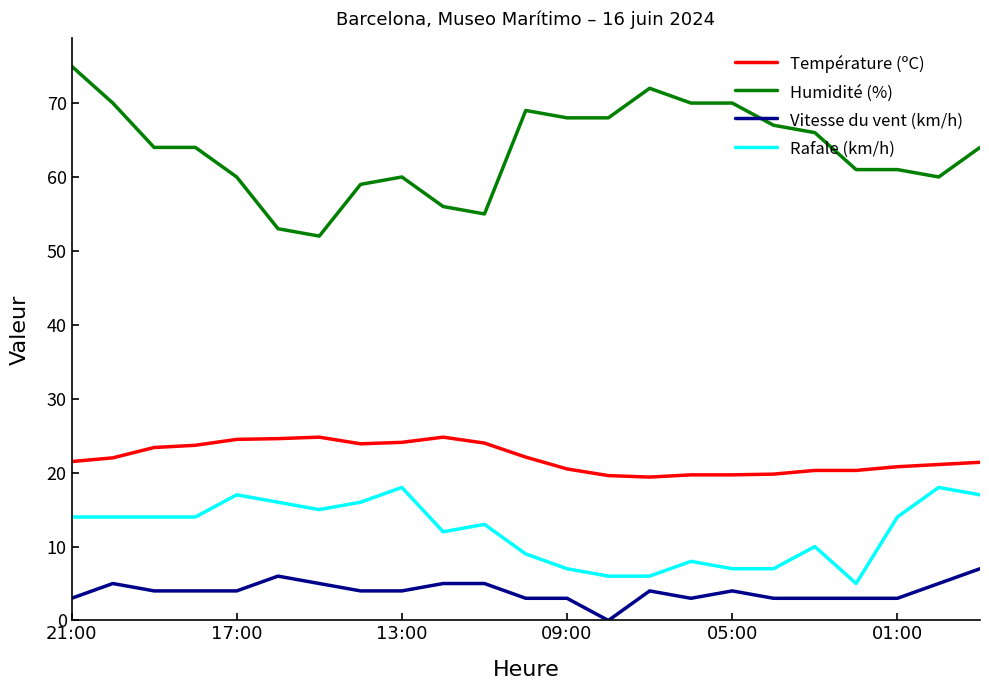

Which series has the widest spread of values?

Humidité (%)